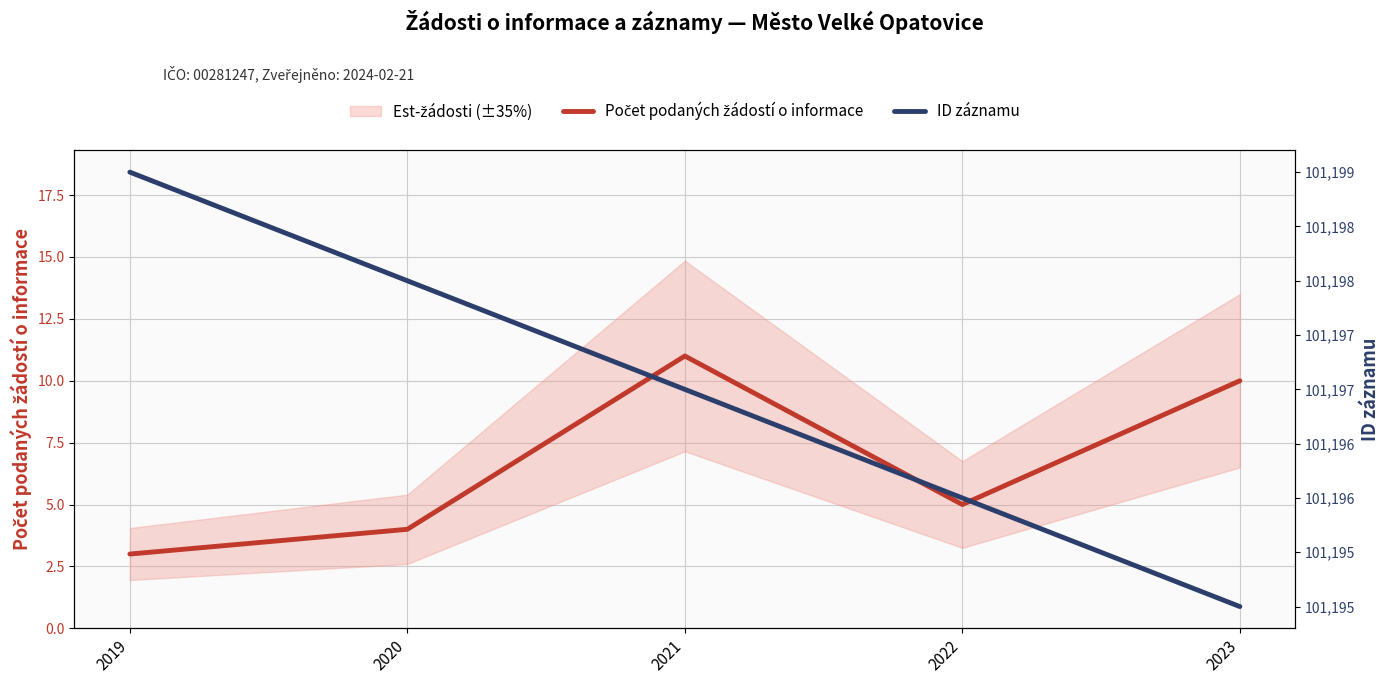

At which category does the chart reach its peak across all series?

2019